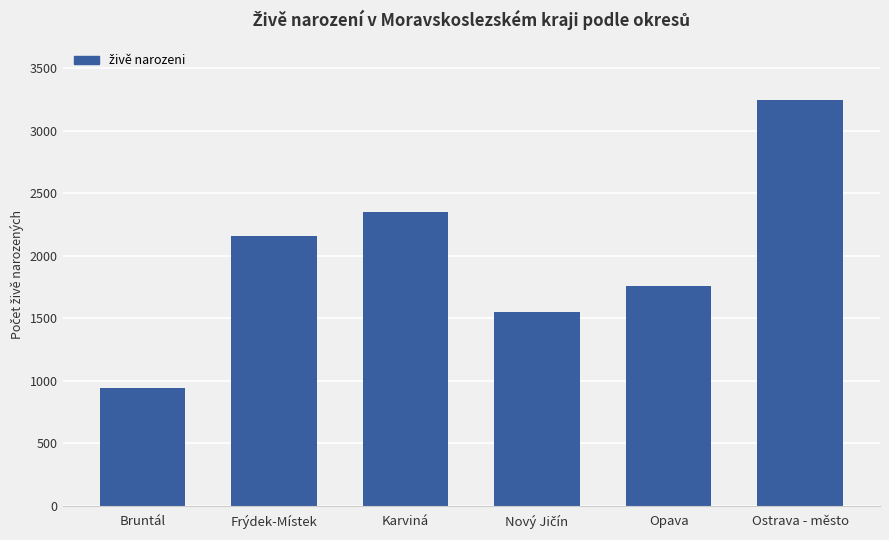

What is the change in value from Frýdek-Místek to Opava?

-406